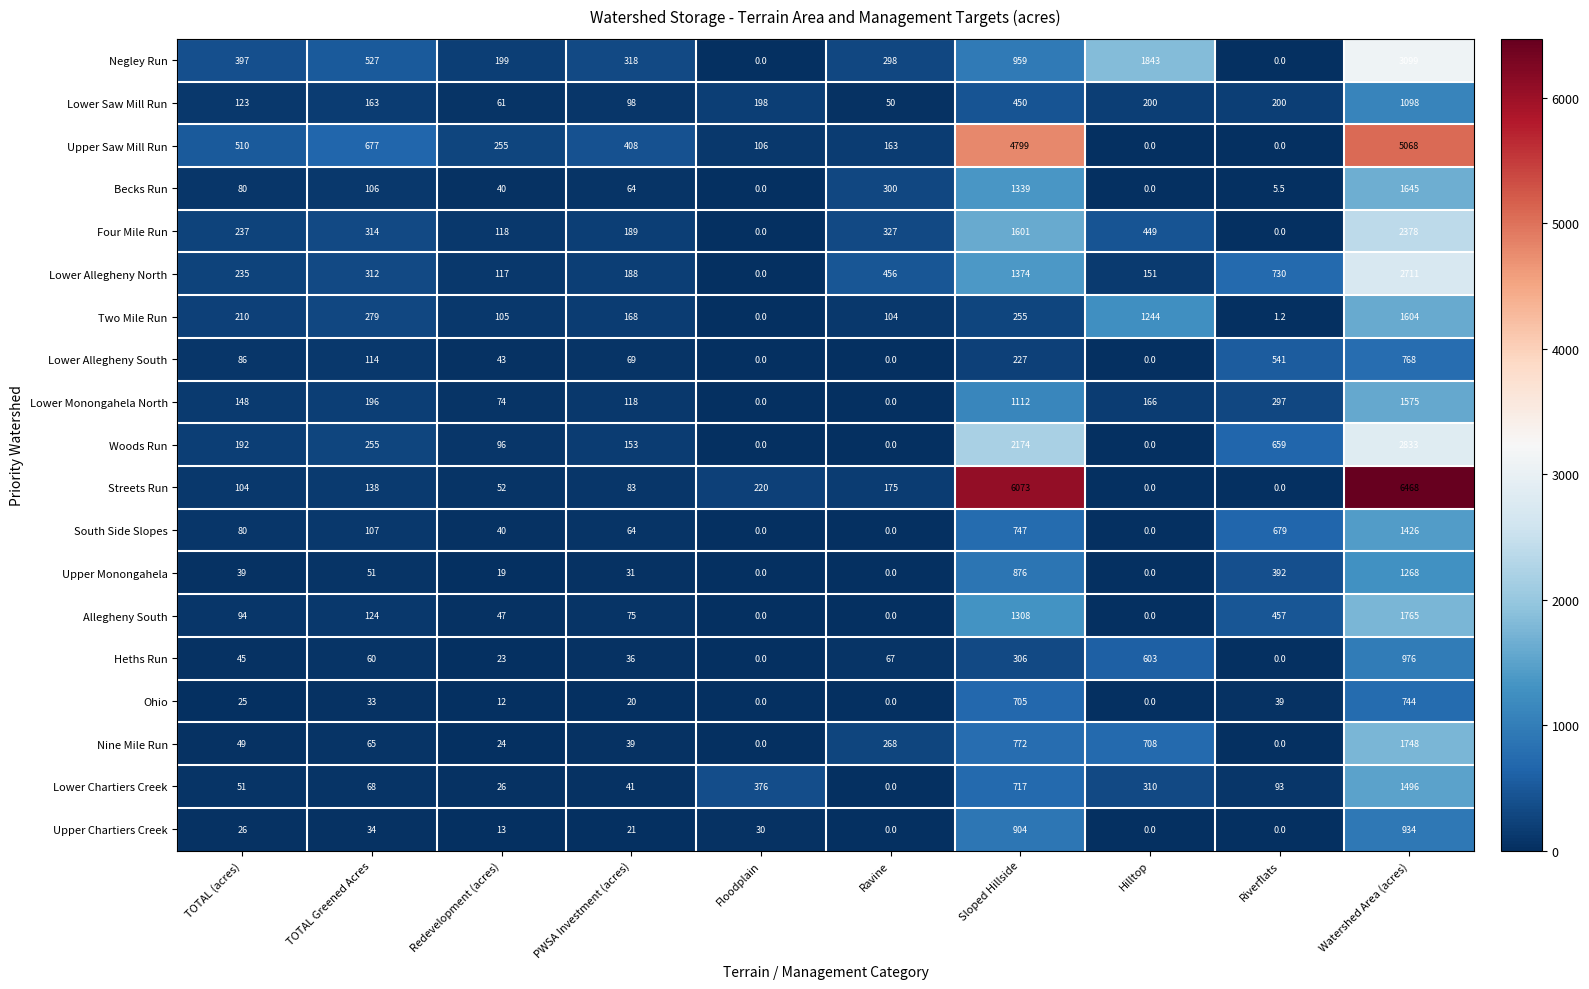

The Lower Allegheny North series shows 818.2 at Sloped Hillside. True or false?

False